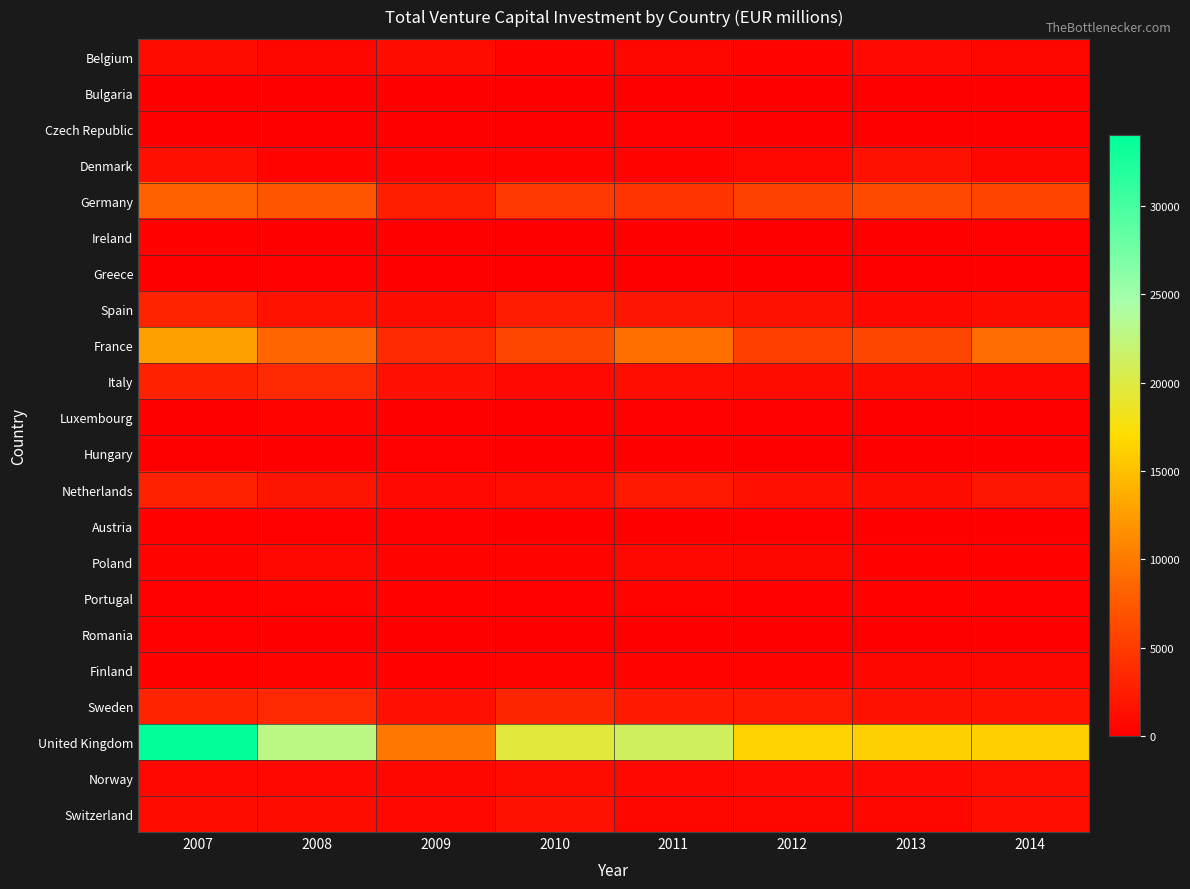

What is the total value across all series at 2010?

43181